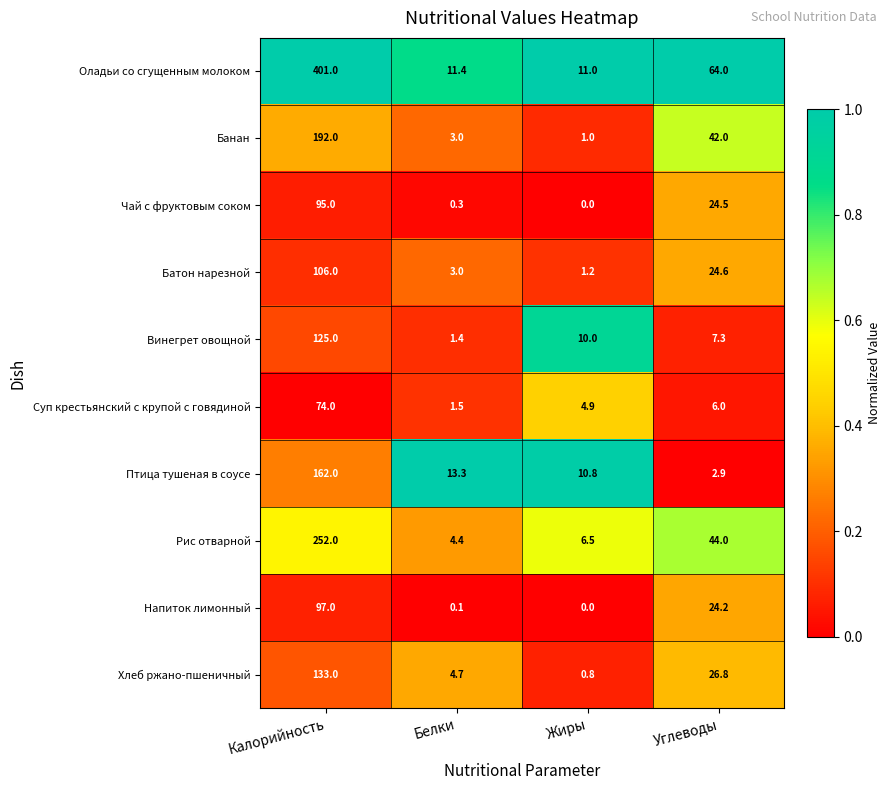

At which label does Батон нарезной reach its minimum?

Жиры